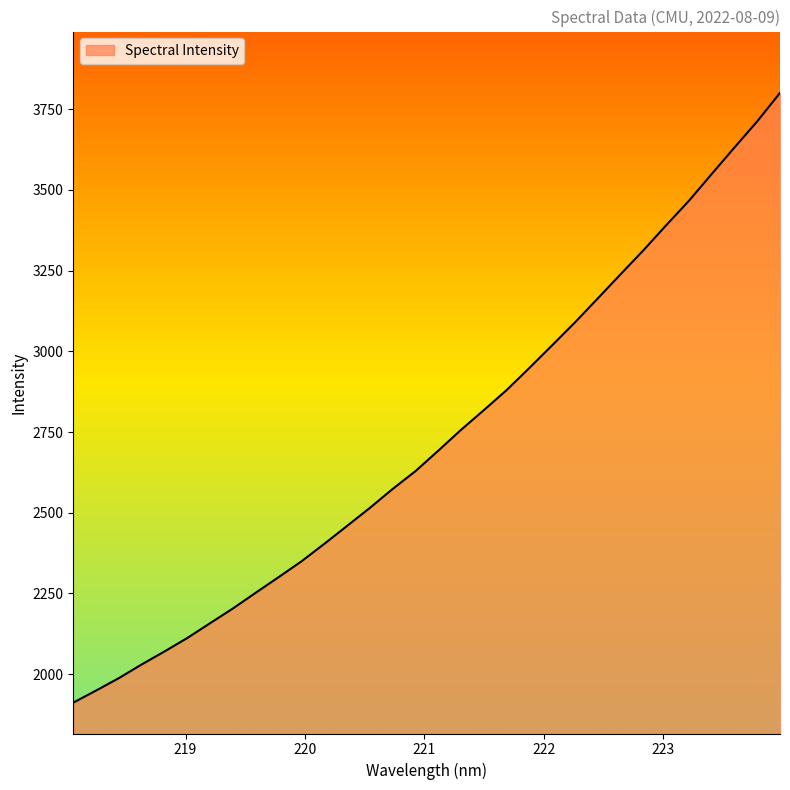

How many values are below 2692?

16